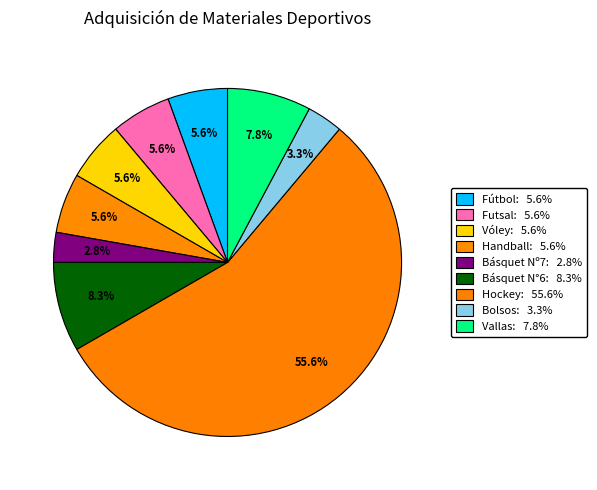

Is there any slice that represents more than half of the pie?

Yes